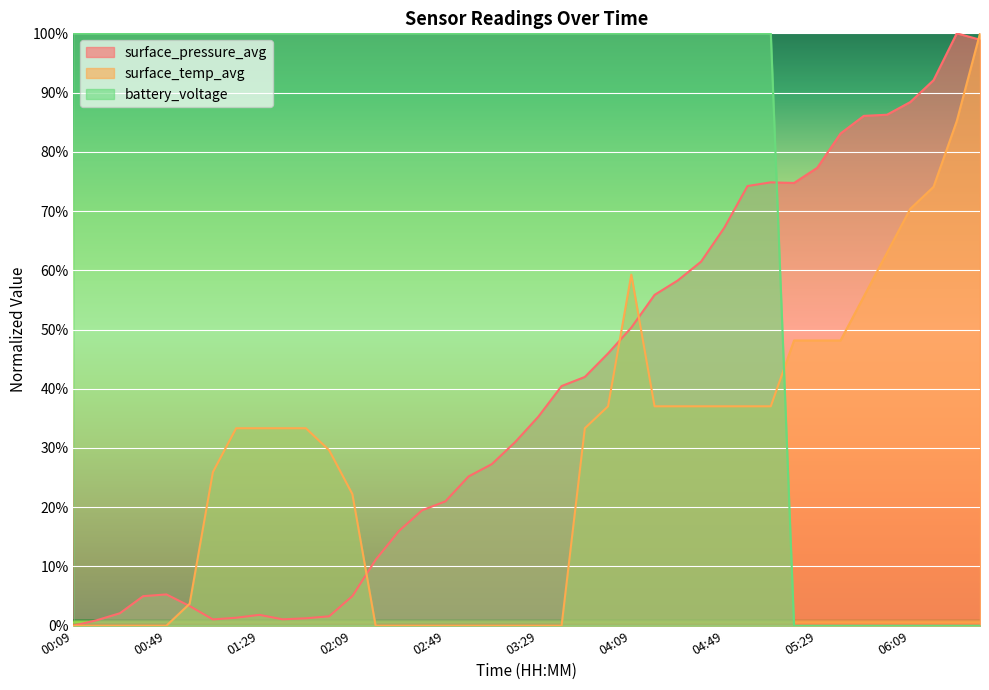

Which series has the largest total across all categories?

battery_voltage